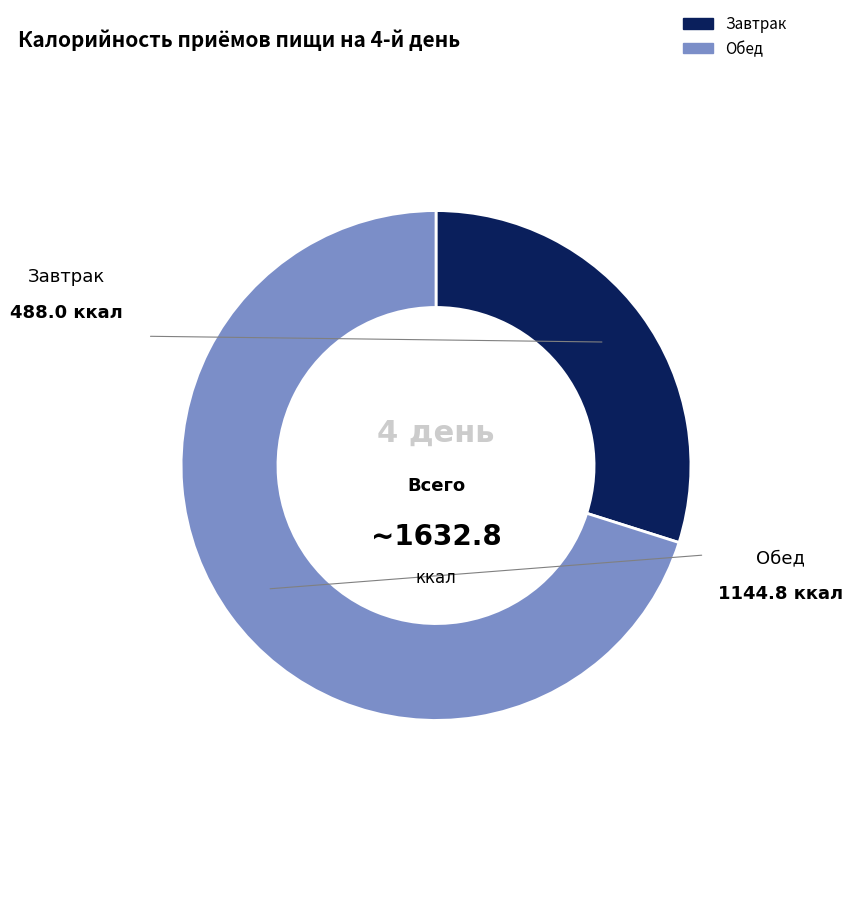

Between Обед and Завтрак, which is larger?

Обед